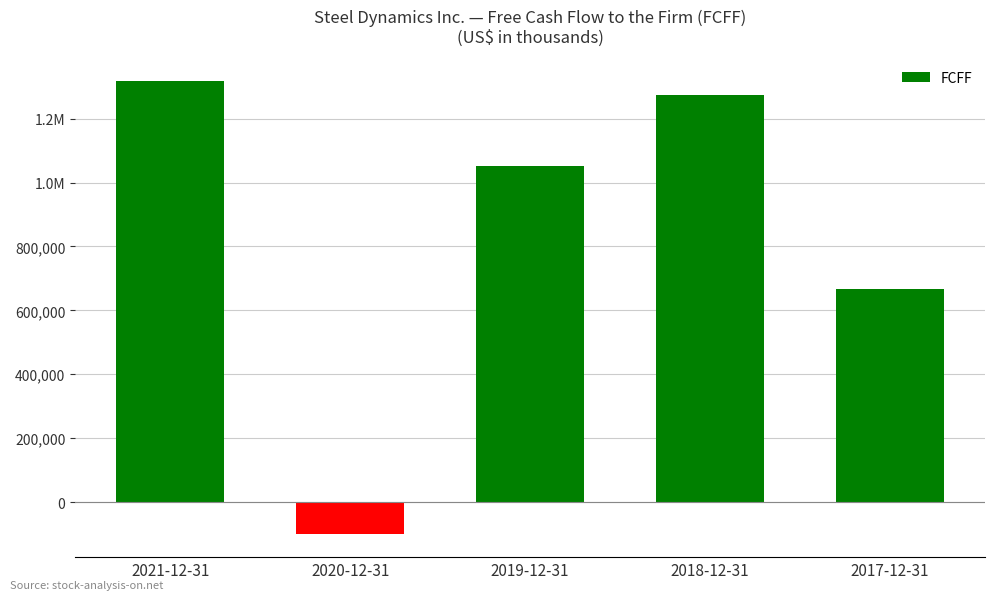

Does the chart contain any negative values?

Yes